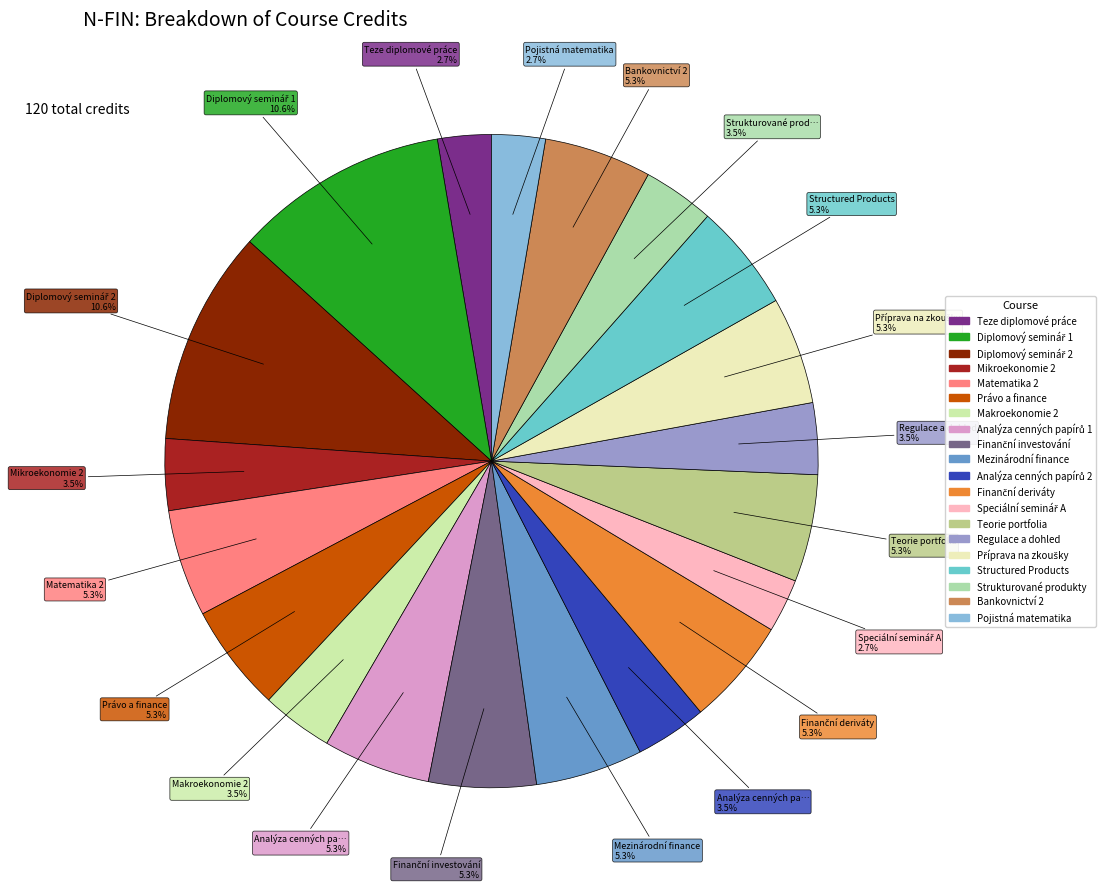

Count the number of slices in the pie.

20